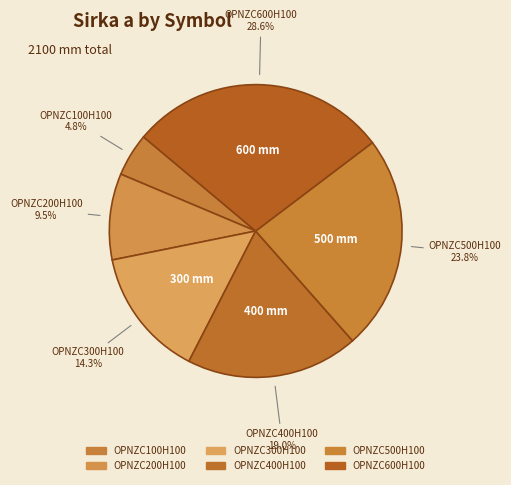

How many slices are in this pie chart?

6